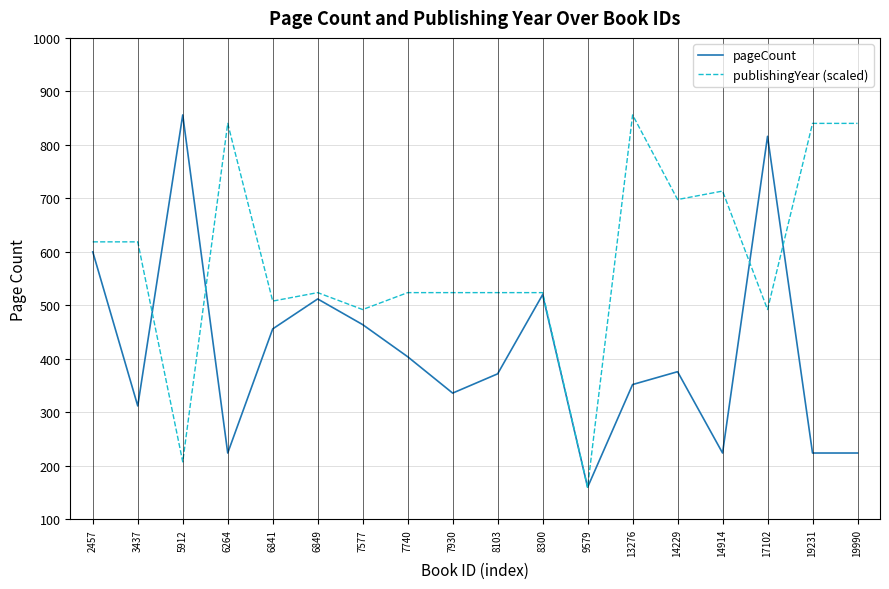

Reading left to right, list all the values displayed in this chart.

pageCount: 600.0	312.0	856.0	224.0	456.0	512.0	464.0	404.0	336.0	372.0	520.0	160.0	352.0	376.0	224.0	816.0	224.0	224.0
publishingYear (scaled): 618.7	618.7	207.5	840.2	508.0	523.8	492.2	523.8	523.8	523.8	523.8	160.0	856.0	697.8	713.6	492.2	840.2	840.2